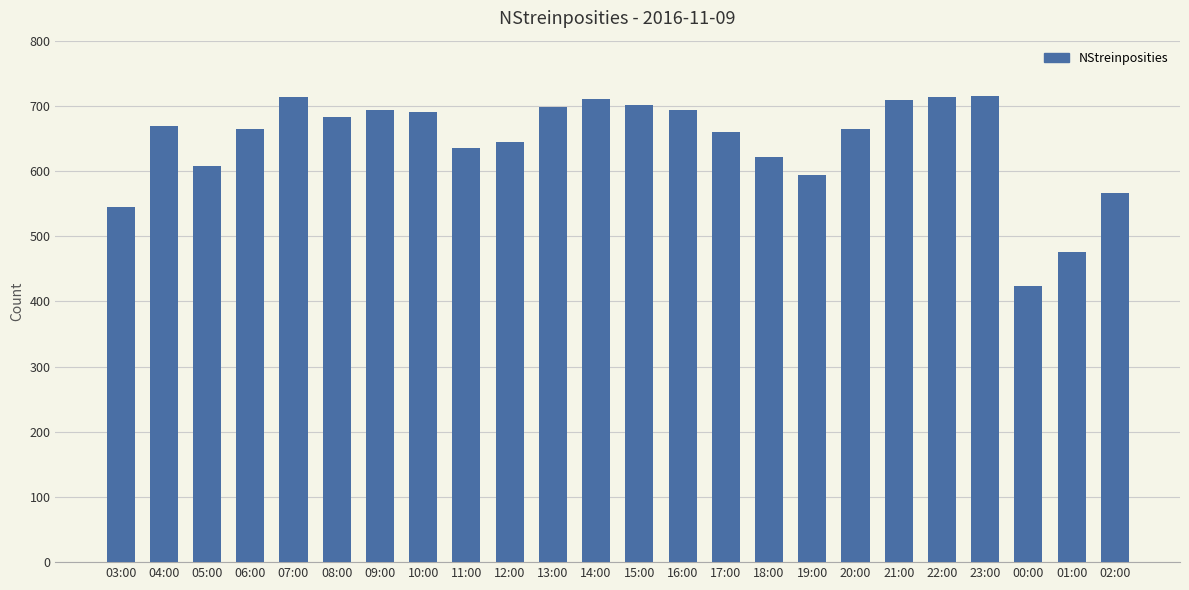

Approximately how many times larger is the value at 14:00 compared to 19:00?

1.2